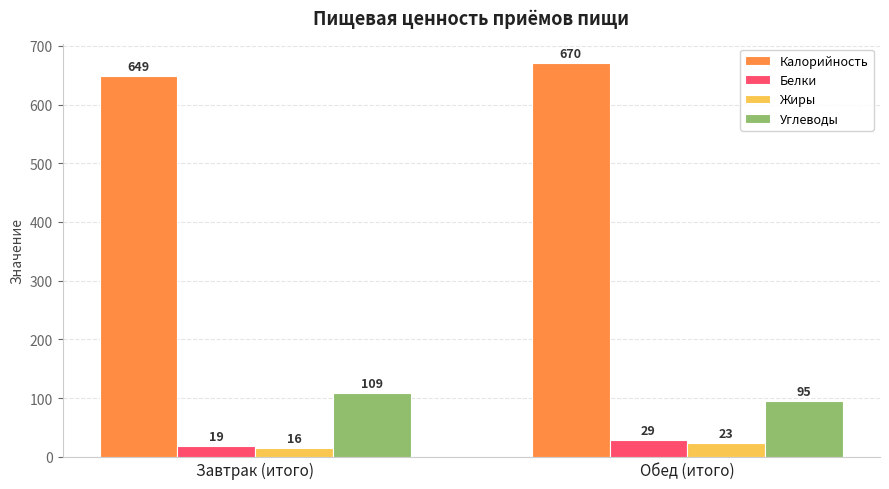

How many data points in Жиры are less than 23?

1